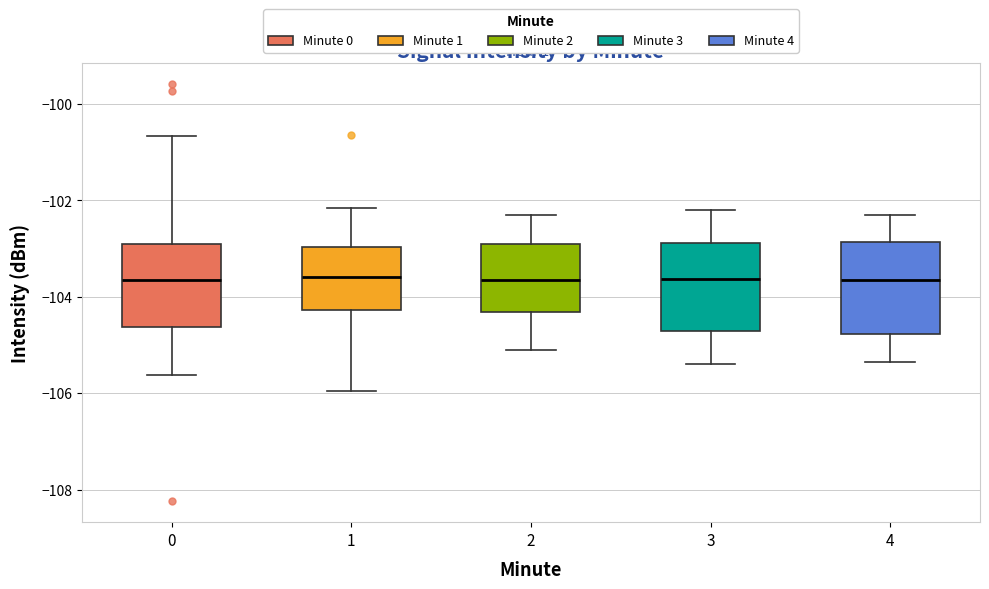

Where does the lower whisker of the box at x = 3 end on the y-axis? The values are not printed on the chart, so give them approximately, as read against the axis.

-105.4